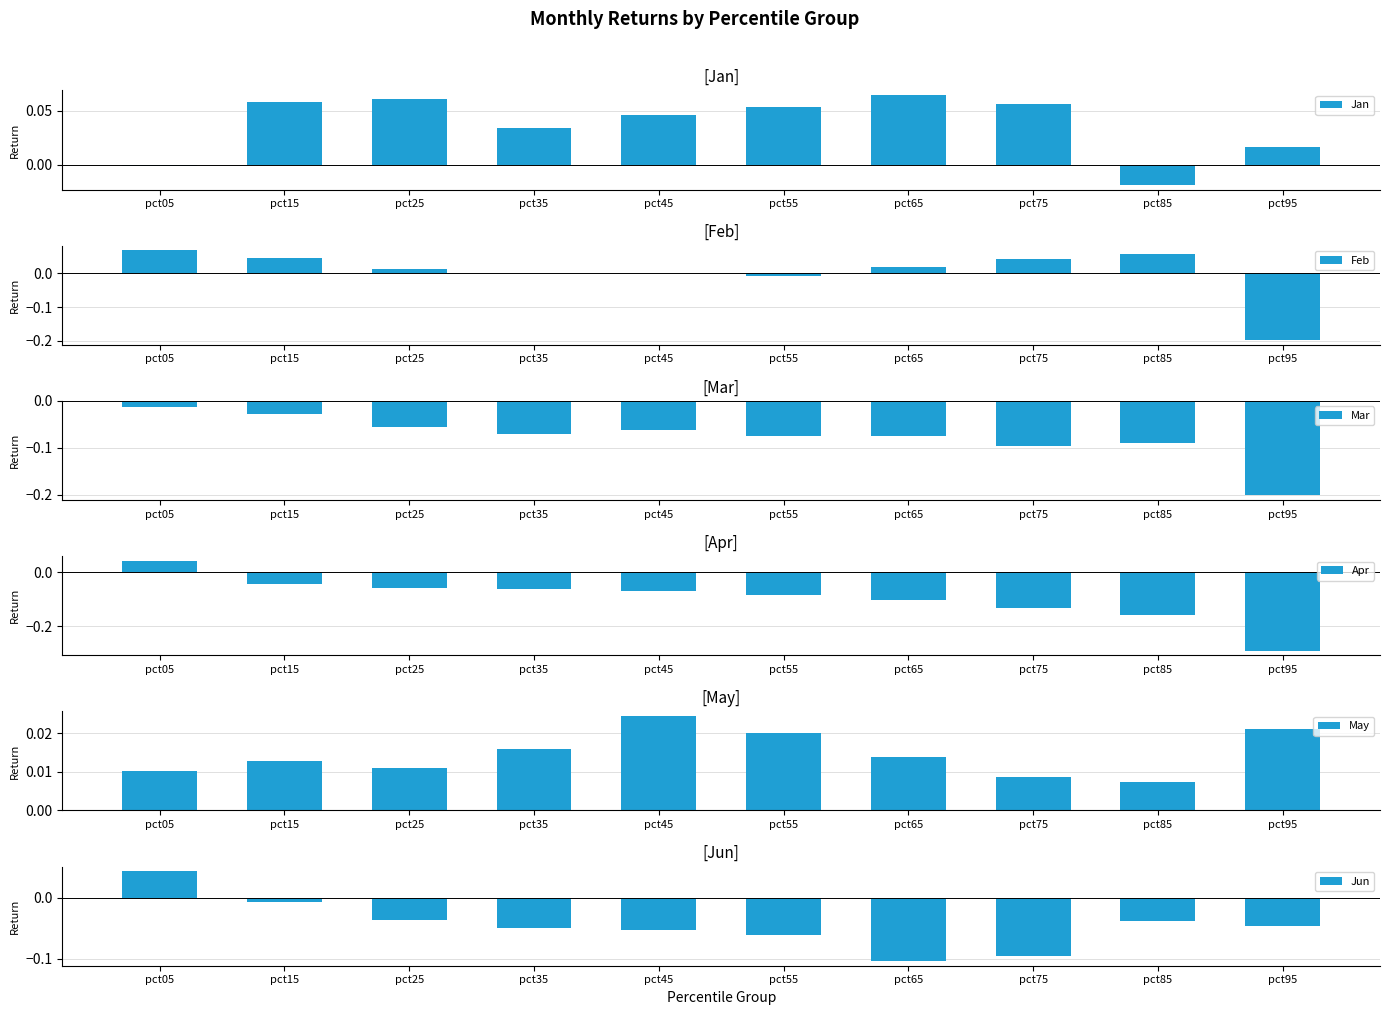

Rank the categories by May value from highest to lowest.

pct45, pct95, pct55, pct35, pct65, pct15, pct25, pct05, pct75, pct85